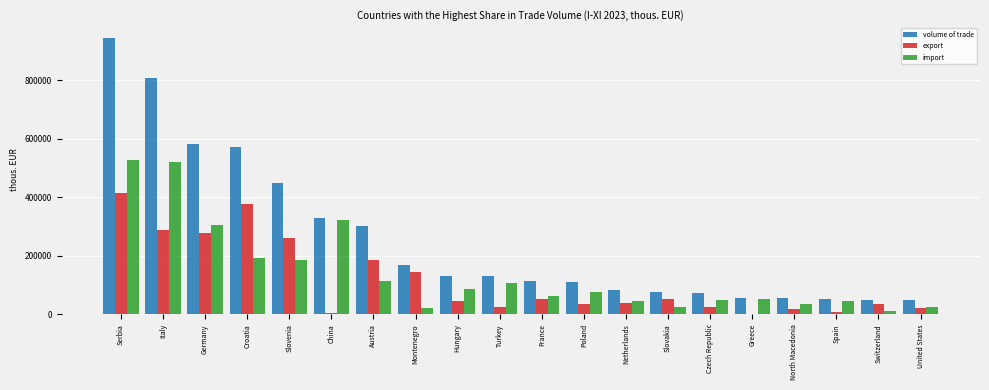

Which category has the highest value across all series?

Serbia